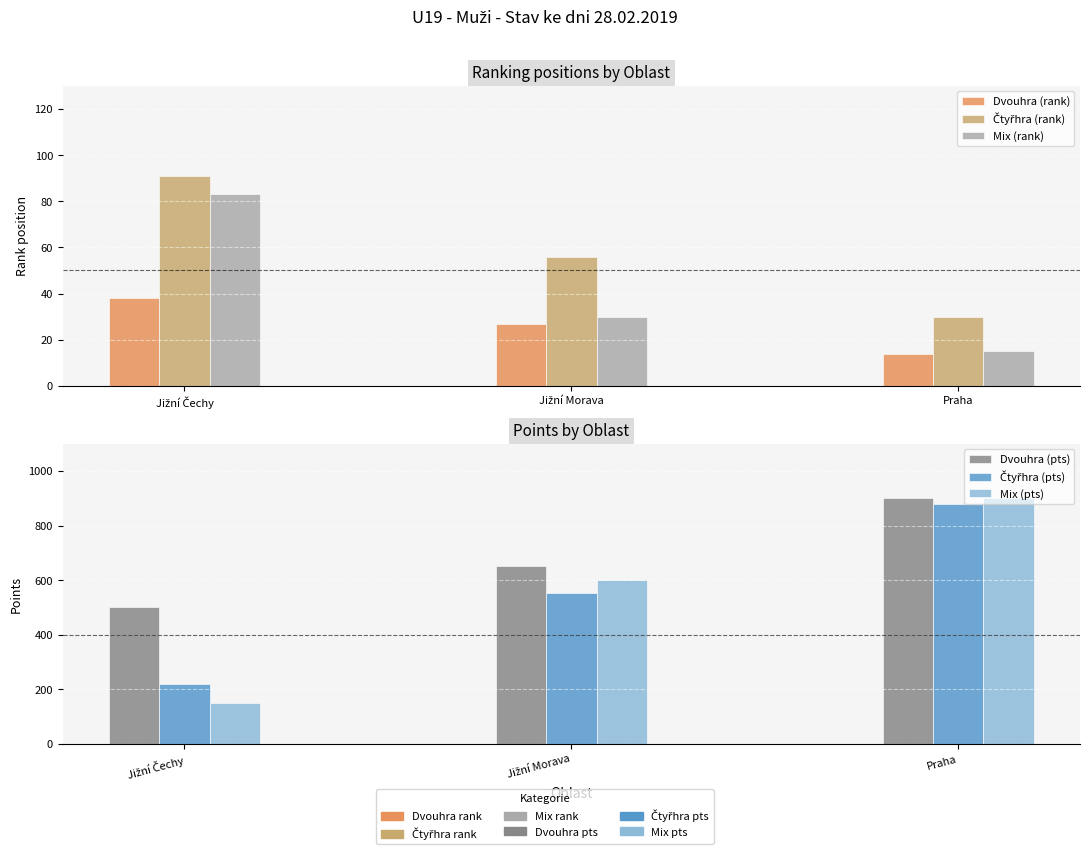

Reading right to left, extract all data points from this chart.

Dvouhra (rank): 14	27	38
Čtyřhra (rank): 30	56	91
Mix (rank): 15	30	83
Dvouhra (pts): 900	650	500
Čtyřhra (pts): 880	553	219
Mix (pts): 902	600	150